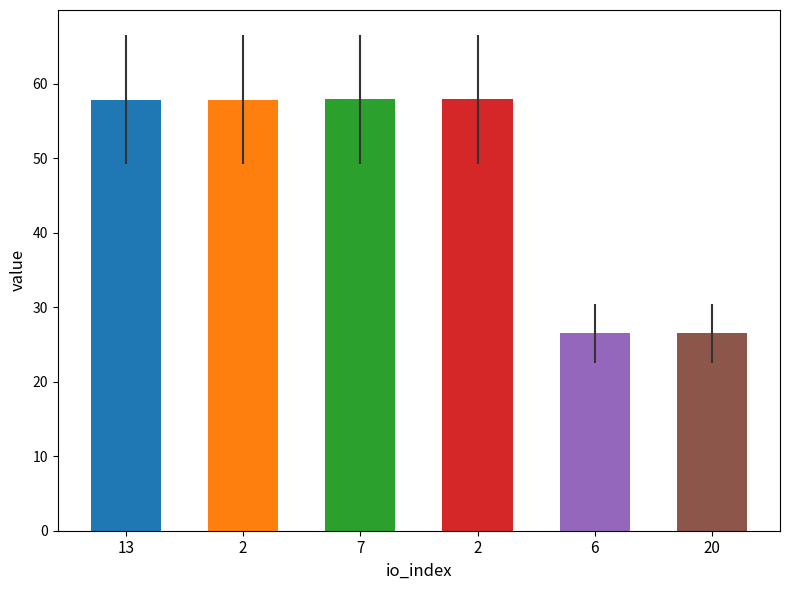

Reading right to left, transcribe all the data shown in this chart.

26.5	26.5	57.9	57.9	57.9	57.9